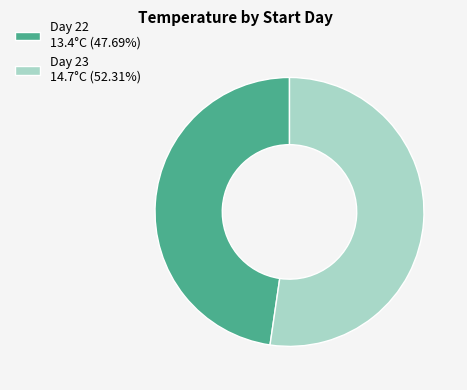

Approximately how many times larger is the value at Day 22 13.4°C (47.69%) compared to Day 23 14.7°C (52.31%)?

0.9